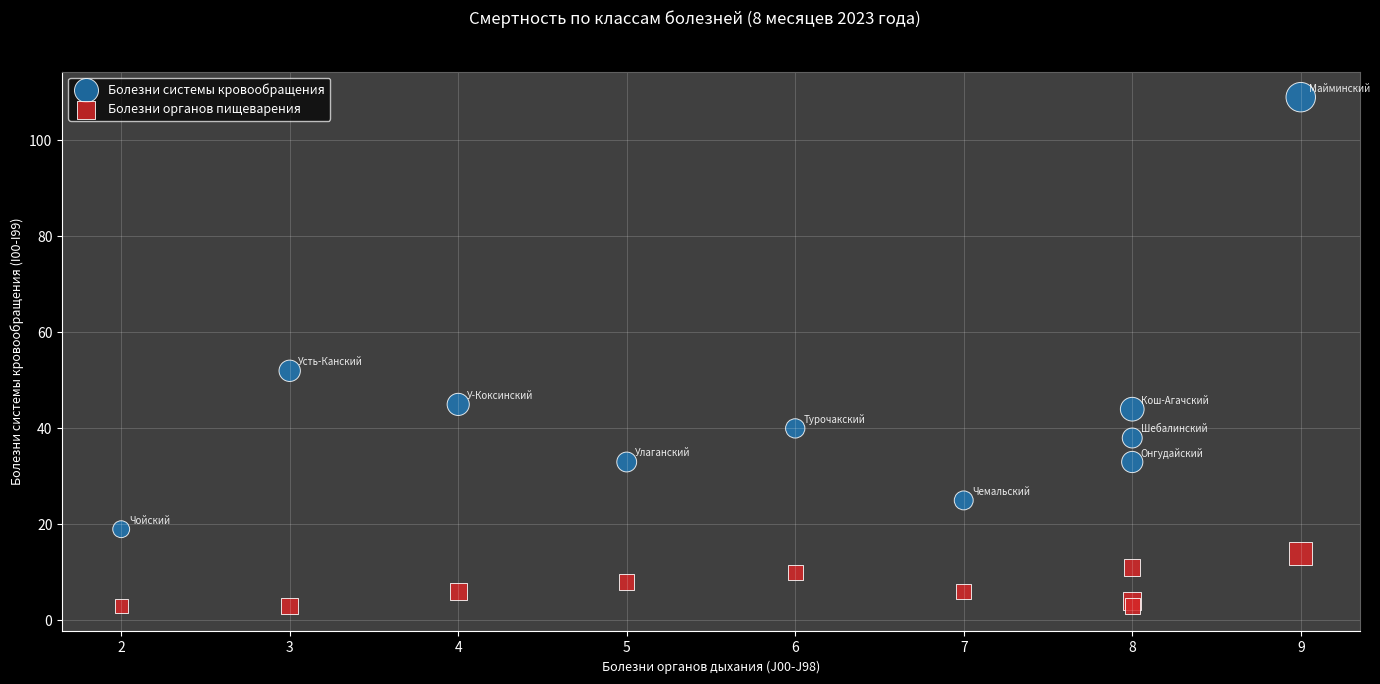

Which series contains the lowest Y value?

Болезни органов пищеварения